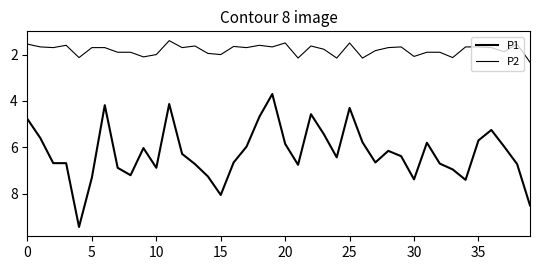

True or false: P2 has more than 2 points higher than both neighbors.

True